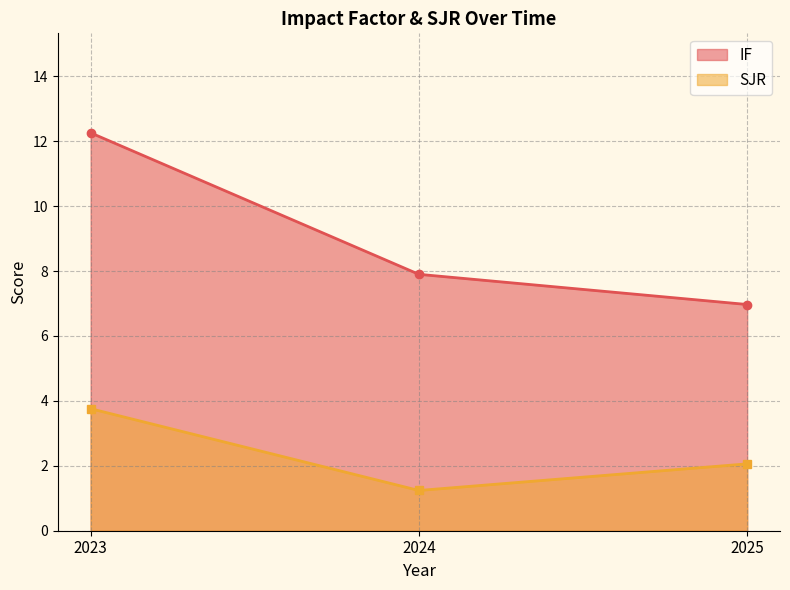

What is the value of the IF point at the 2nd from the left?

7.9